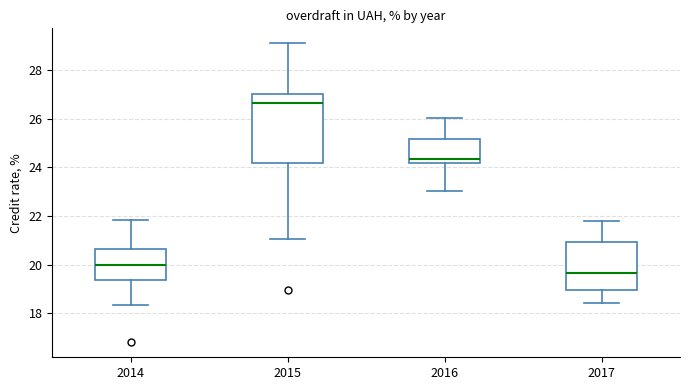

Which box's median line is the highest?

2015